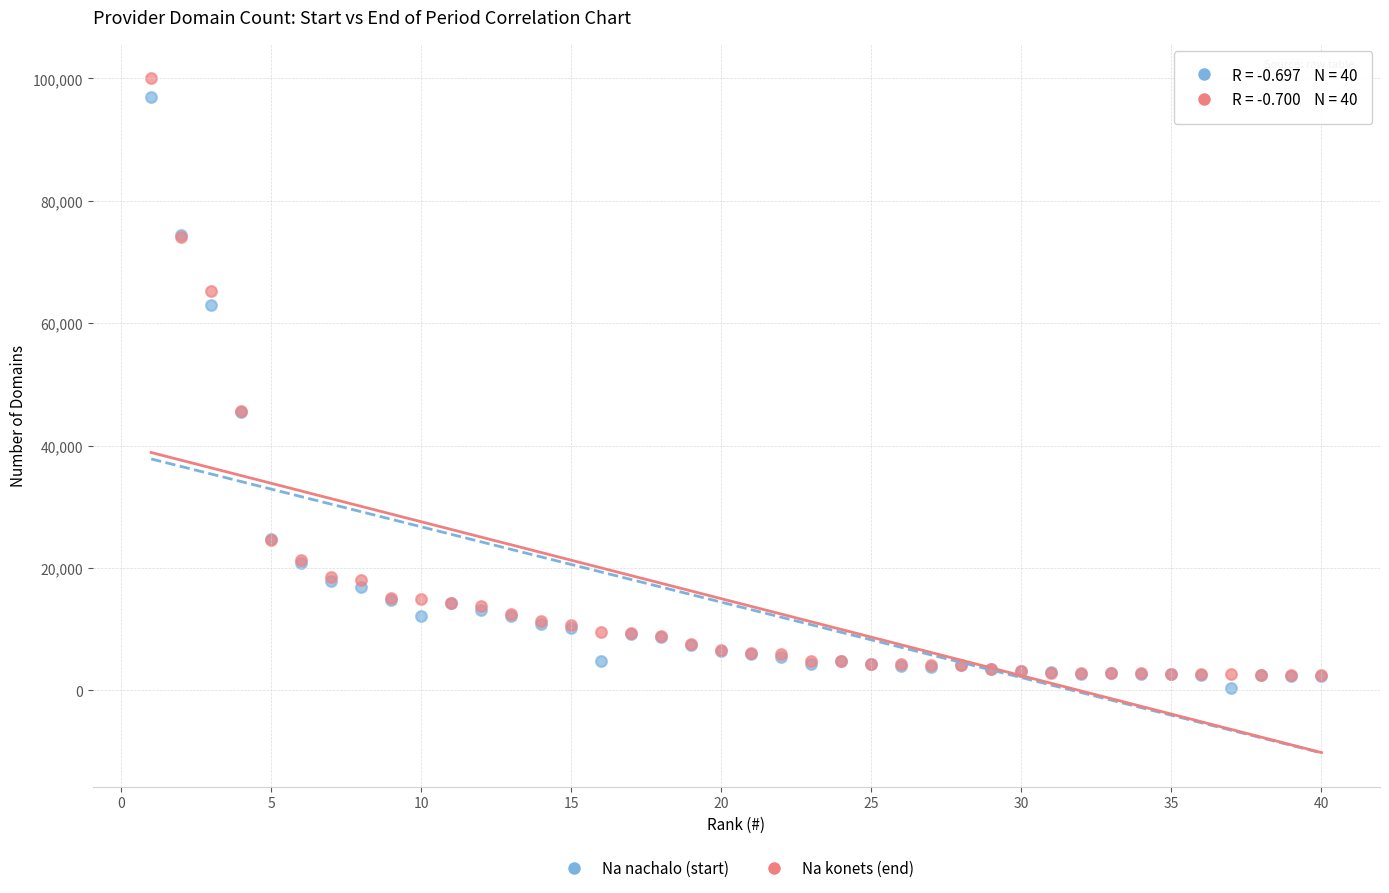

What are all the series names shown in the legend?

Na nachalo (start), Na konets (end)